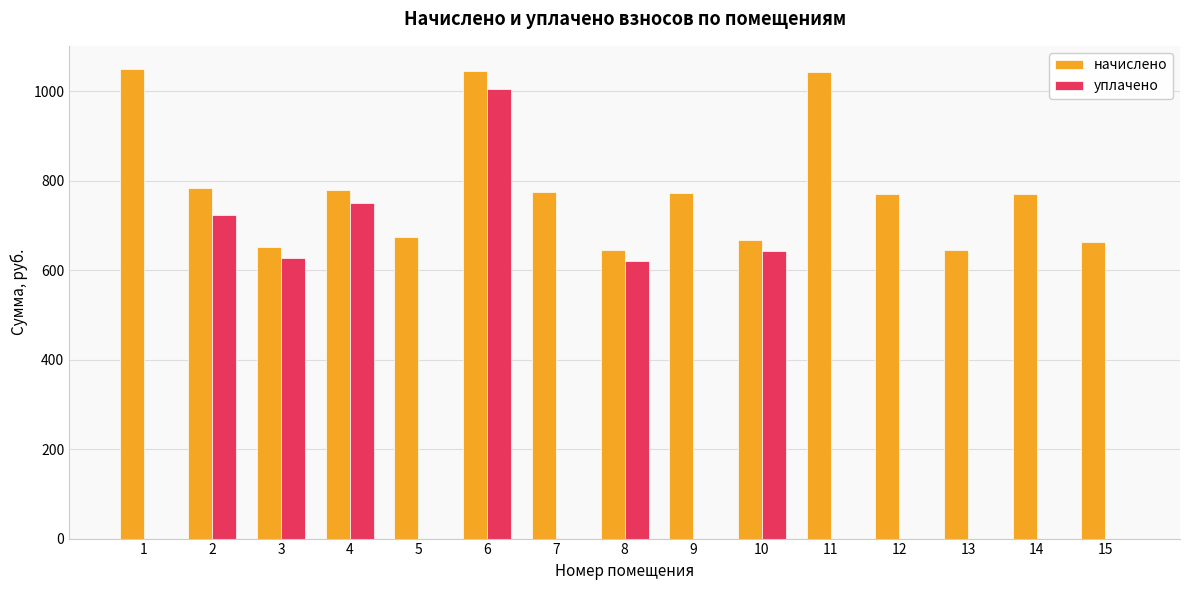

What is the greatest value displayed?

1049.5